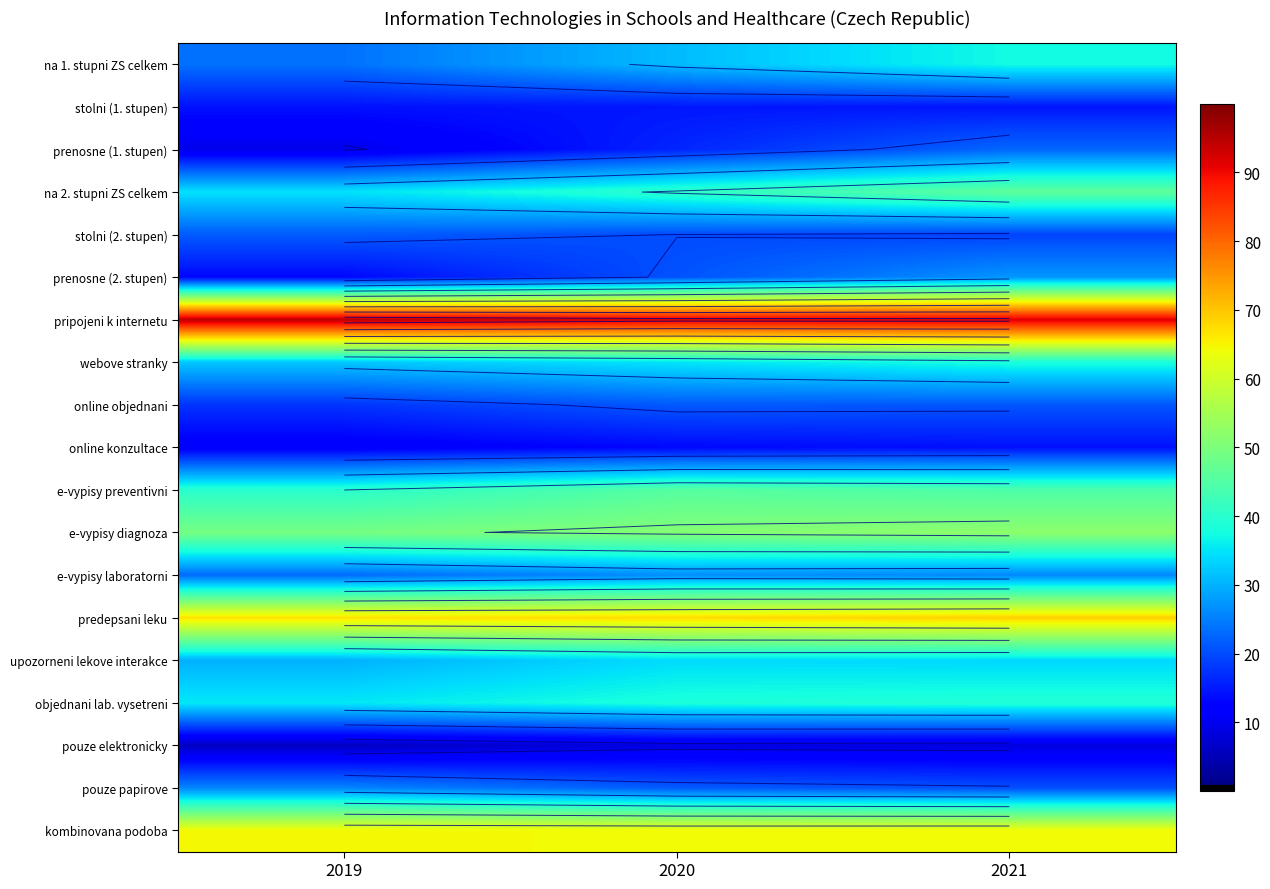

The value of online konzultace at 2019 is 18.1. True or false?

False